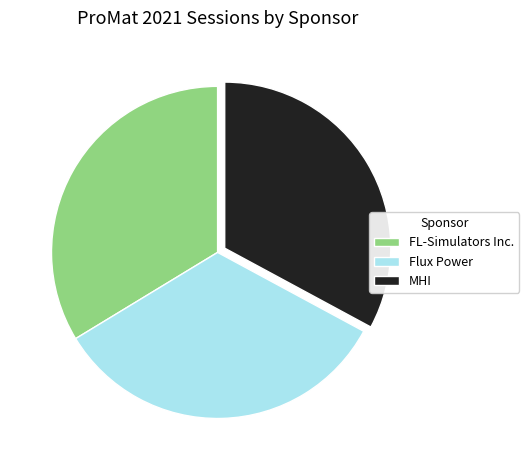

Which slice is the smallest?

MHI